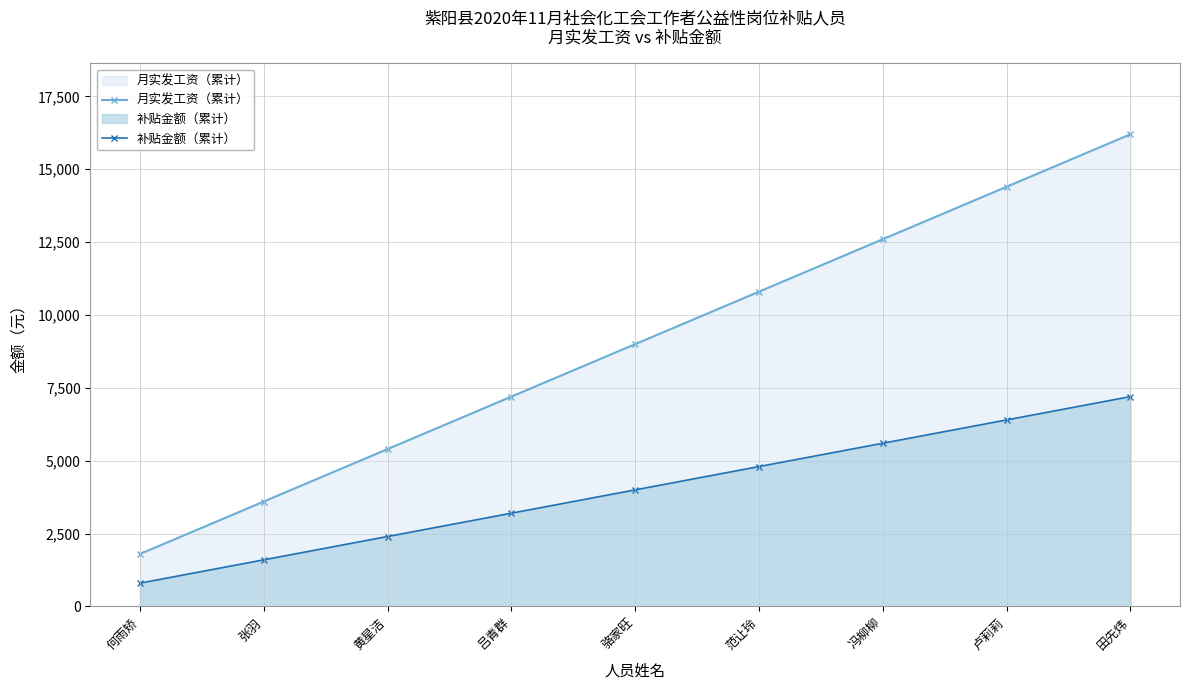

Reading left to right, extract all data points from this chart.

月实发工资（累计）: 1800	3600	5400	7200	9000	10800	12600	14400	16200
补贴金额（累计）: 800	1600	2400	3200	4000	4800	5600	6400	7200